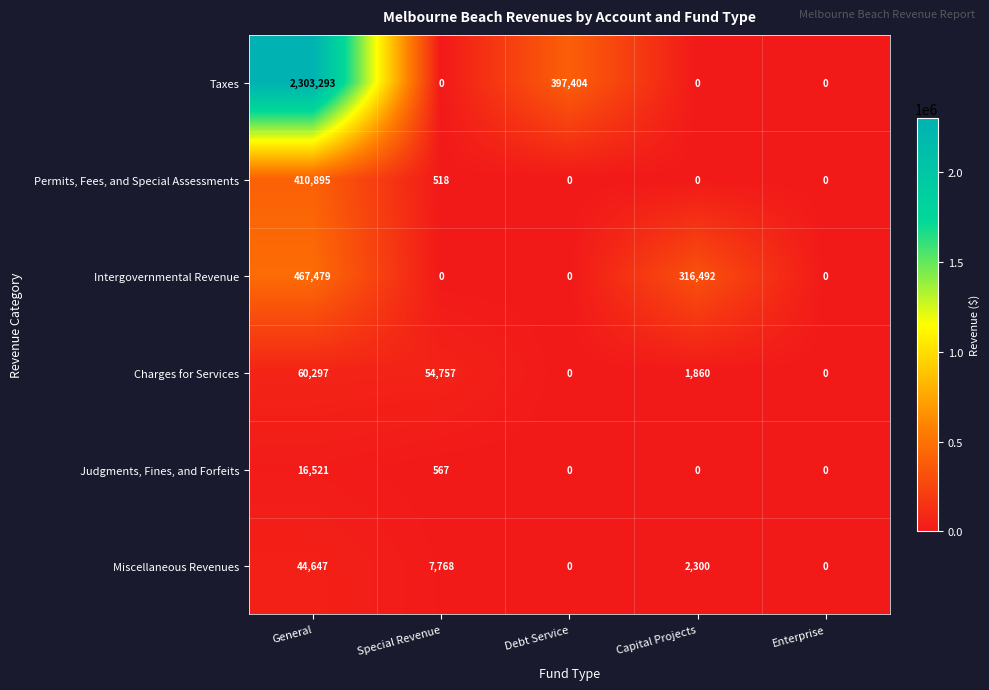

At how many categories does at least one series exceed 99465?

3